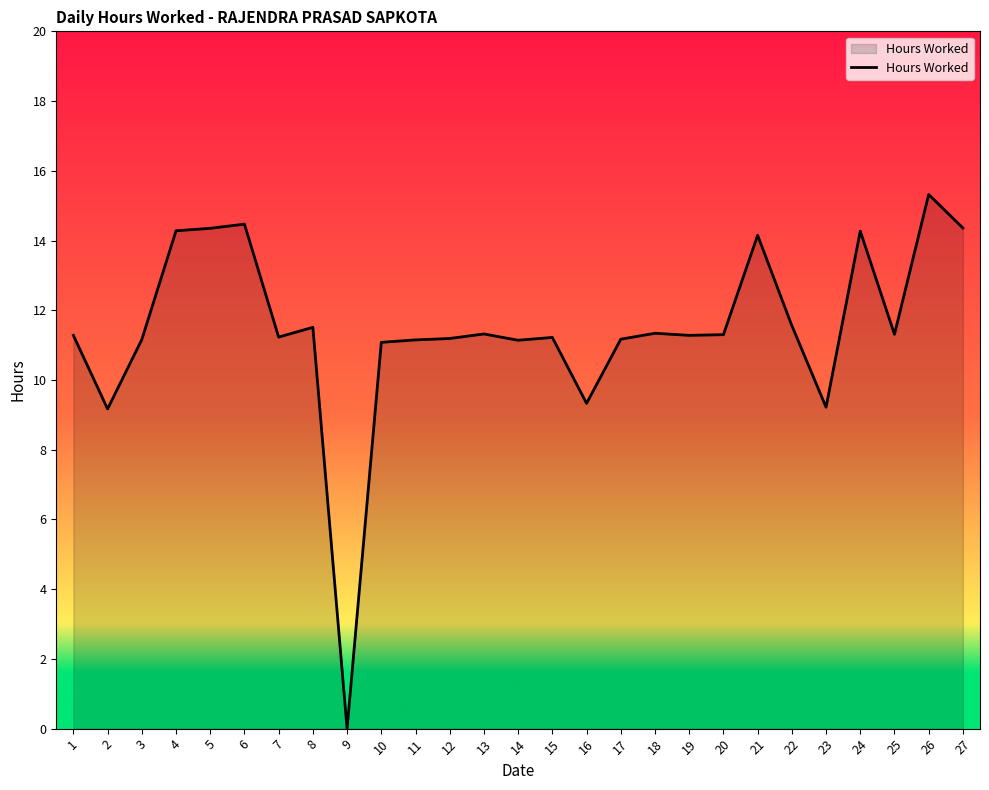

How many categories are shown in the chart?

27